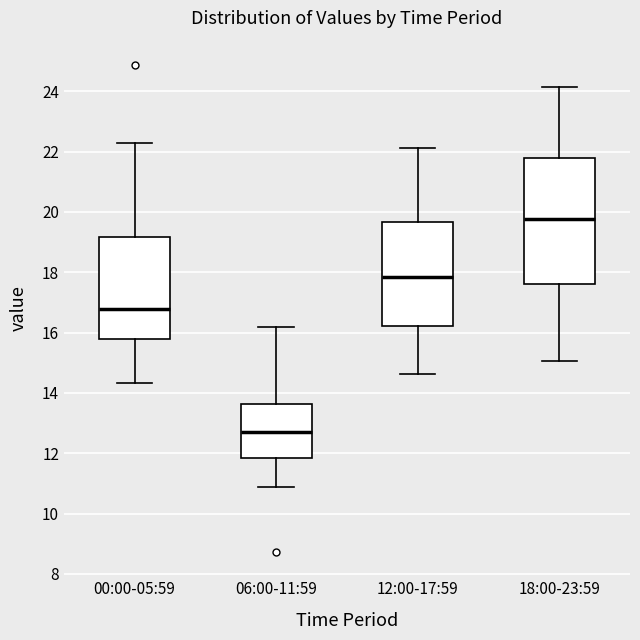

Where does the upper whisker of the box for 00:00-05:59 end on the y-axis? The values are not printed on the chart, so give them approximately, as read against the axis.

22.4